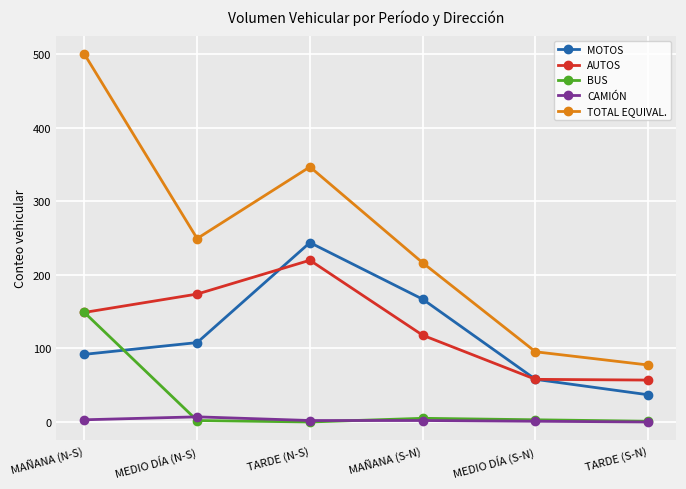

What is the spread (max minus min) of values at MEDIO DÍA (N-S)?

247.5